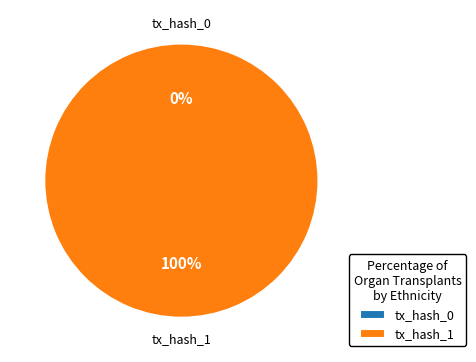

What is the largest slice in the pie chart?

tx_hash_1